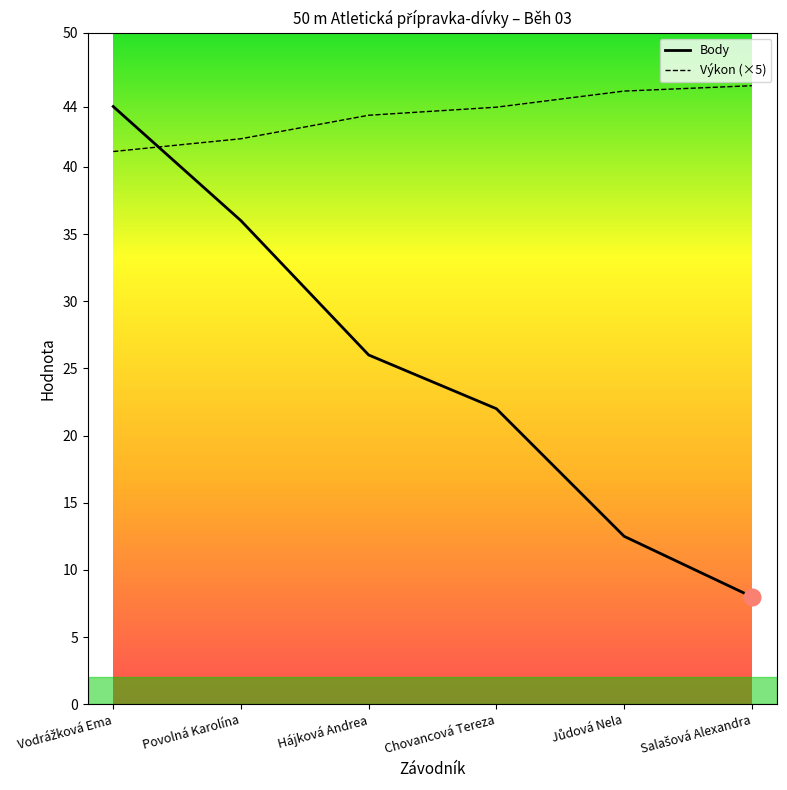

What position from the left is Chovancová Tereza?

4